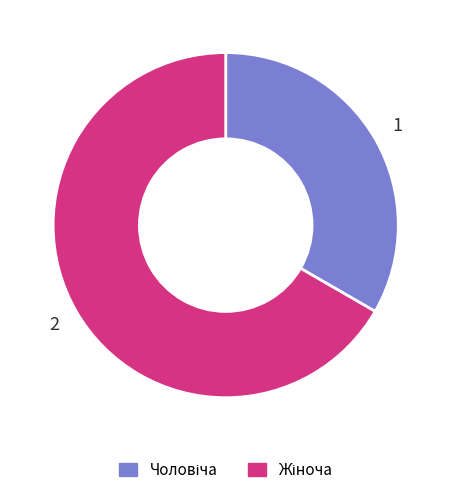

Is there any slice that represents more than half of the pie?

Yes